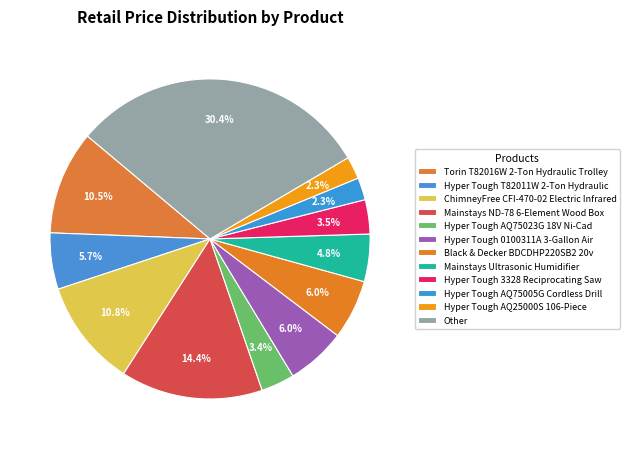

Count the number of slices in the pie.

12